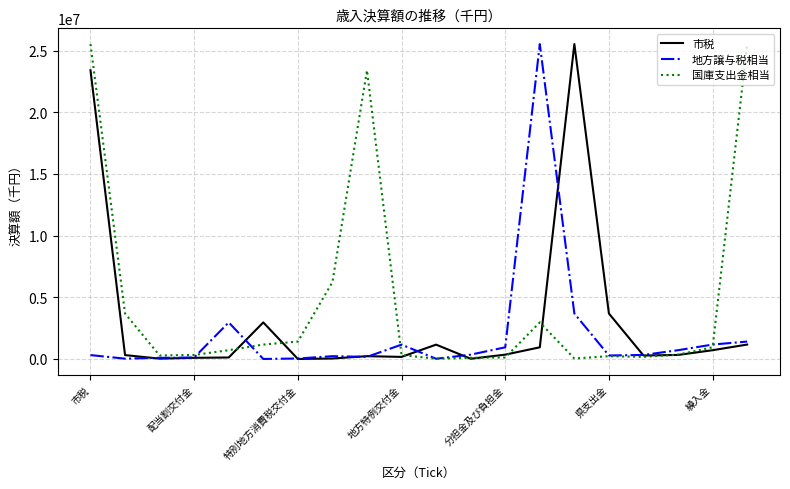

After their last crossing, which series has the higher values: 国庫支出金相当 or 地方譲与税相当?

国庫支出金相当